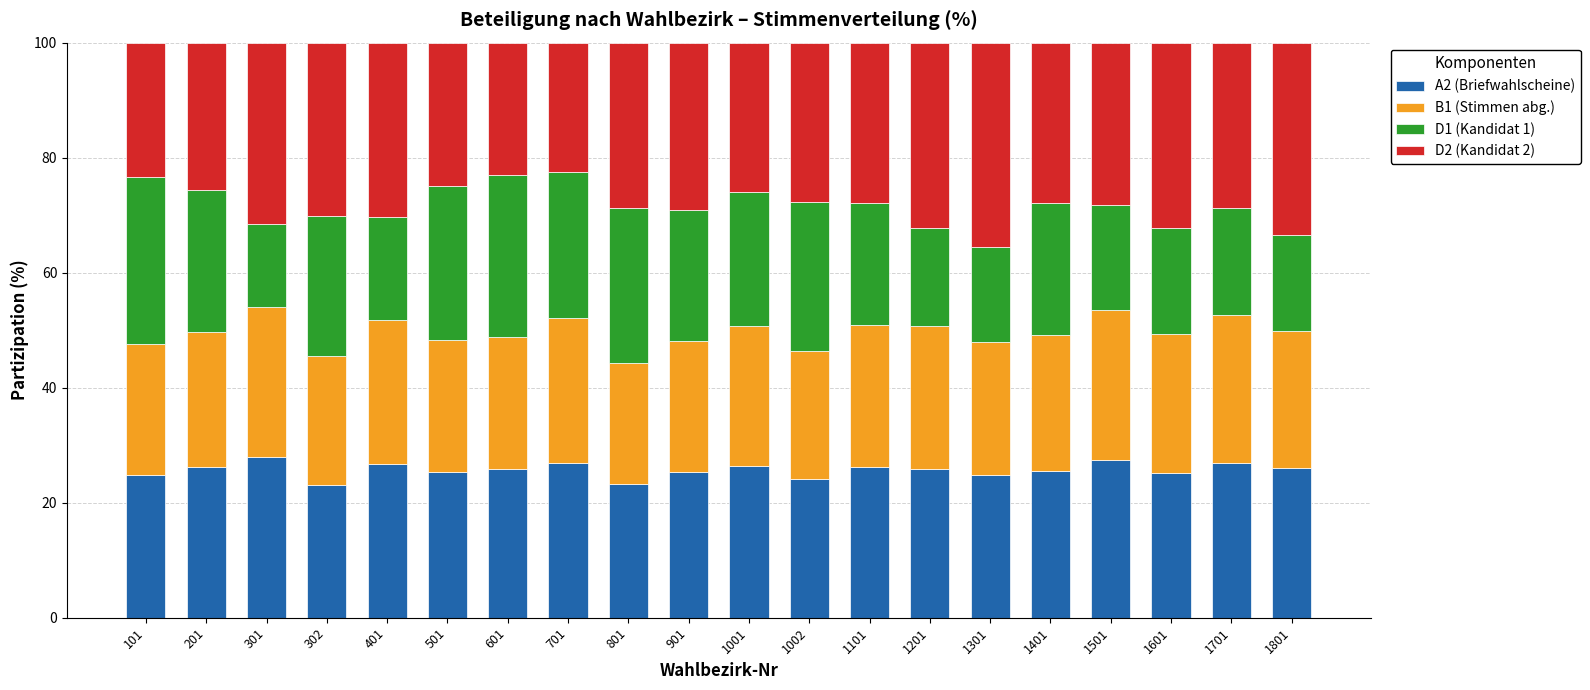

The value of A2 (Briefwahlscheine) at 201 is 26.2. True or false?

True